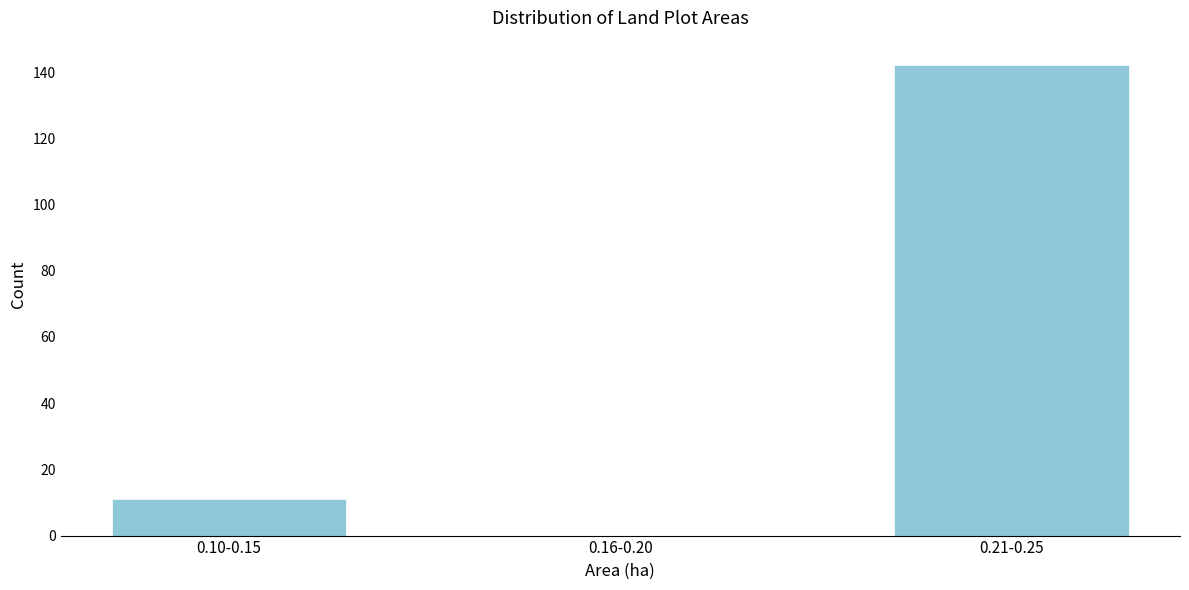

Reading left to right, extract all data points from this chart.

0.10-0.15=11	0.16-0.20=0	0.21-0.25=142